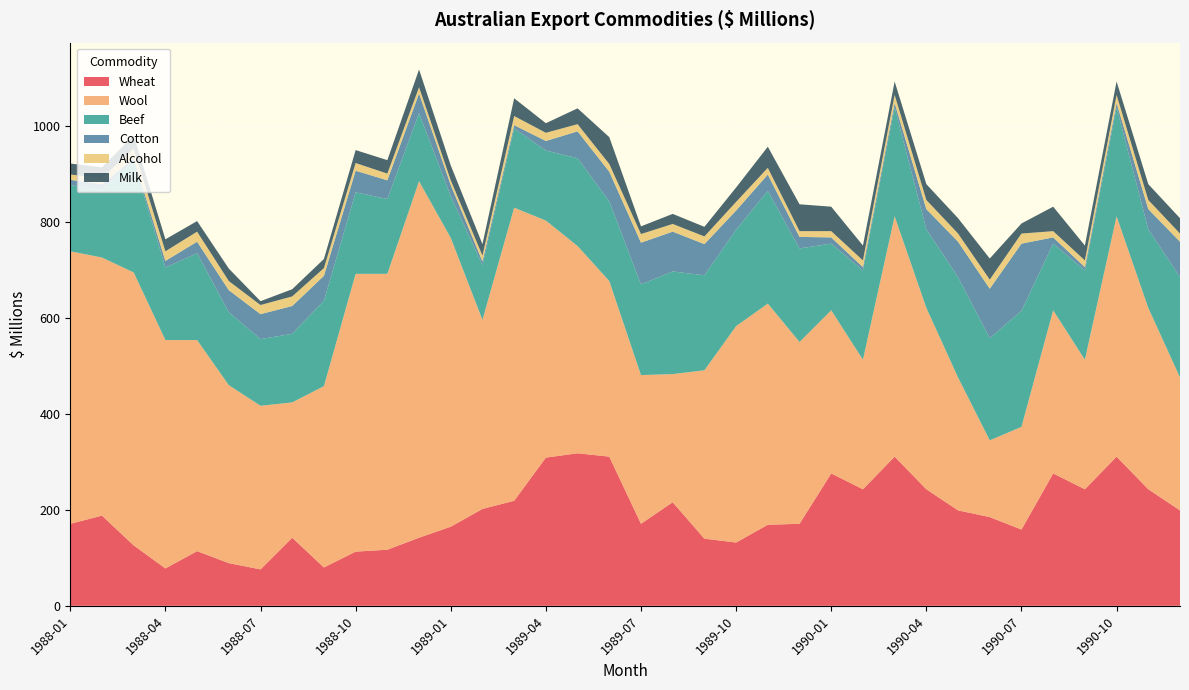

Reading left to right, extract all data points from this chart.

Wheat: 171	188	126	78	114	89	76	142	80	113	117	142	165	202	219	309	318	311	171	216	140	132	169	171	276	243	311	243	199	185	159	276	243	311	243	199
Wool: 568	538	569	476	440	371	341	282	378	579	575	743	602	394	611	494	432	366	310	267	351	451	461	379	340	270	501	378	277	160	214	340	270	501	378	277
Beef: 138	141	233	151	181	152	139	143	178	170	156	142	87	114	165	146	183	166	189	214	198	201	235	195	139	186	227	164	209	213	242	139	186	227	164	209
Cotton: 11	12	5	14	24	46	52	58	52	45	39	41	23	8	7	20	56	62	87	83	65	40	34	24	13	7	9	42	74	103	140	13	7	9	42	74
Alcohol: 11	13	20	20	21	19	19	20	16	16	14	13	10	12	19	17	15	16	18	16	16	18	14	12	13	14	17	19	17	19	21	13	14	17	19	17
Milk: 23	22	28	25	22	26	8	15	19	27	28	37	31	24	37	20	33	56	16	21	20	30	44	56	51	31	28	33	32	44	21	51	31	28	33	32